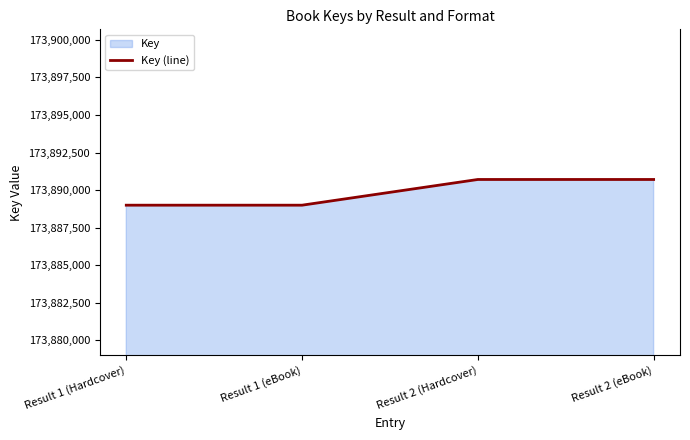

List the labels in order of value, largest first.

Result 2 (Hardcover), Result 2 (eBook), Result 1 (Hardcover), Result 1 (eBook)